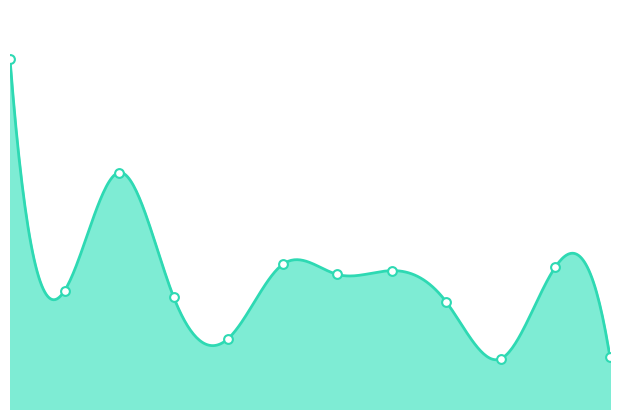

Approximately how many times larger is the value at 8 compared to 6?

0.9